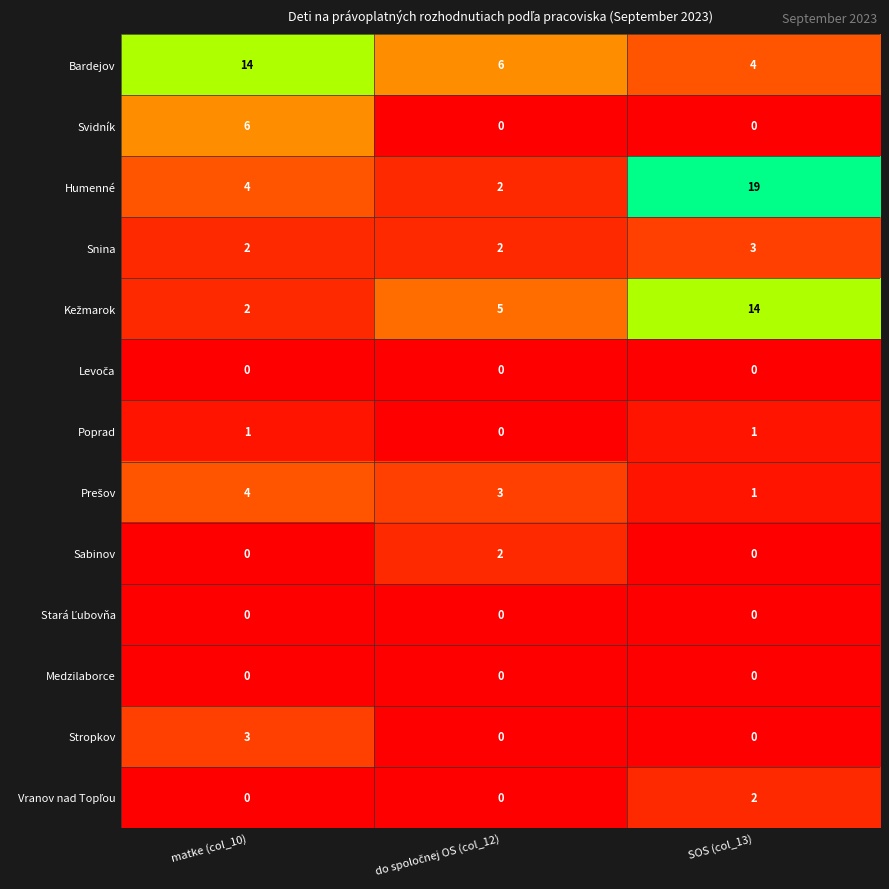

What is the total value across all series at SOS (col_13)?

44